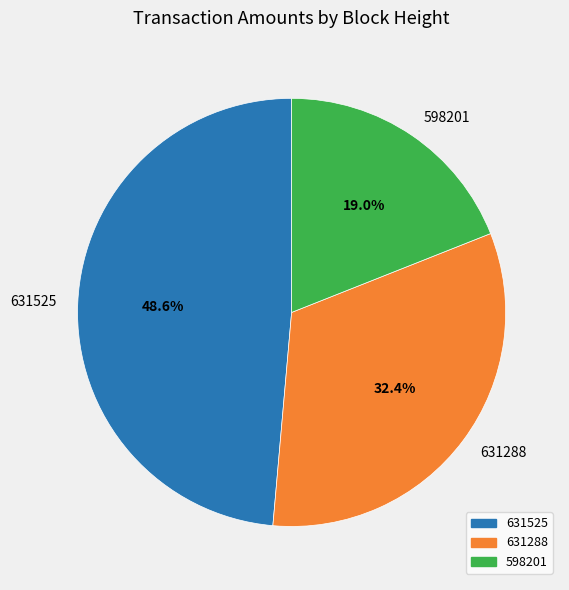

True or false: 598201 accounts for 10% of the total.

False